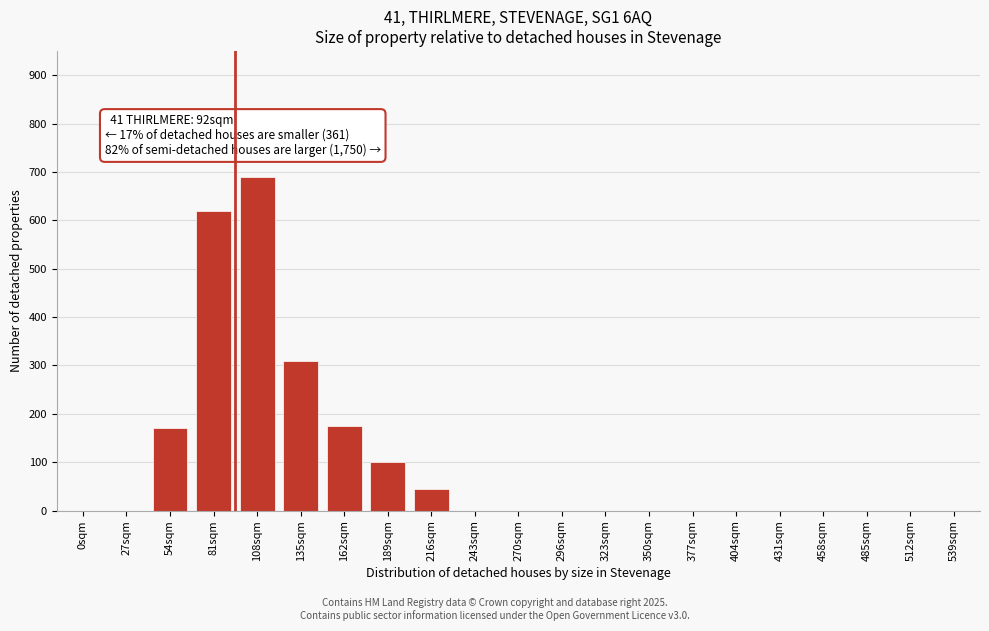

Reading right to left, transcribe all the data shown in this chart.

539sqm=0	512sqm=0	485sqm=0	458sqm=0	431sqm=0	404sqm=0	377sqm=0	350sqm=0	323sqm=0	296sqm=0	270sqm=0	243sqm=0	216sqm=45	189sqm=100	162sqm=175	135sqm=310	108sqm=690	81sqm=620	54sqm=170	27sqm=0	0sqm=0